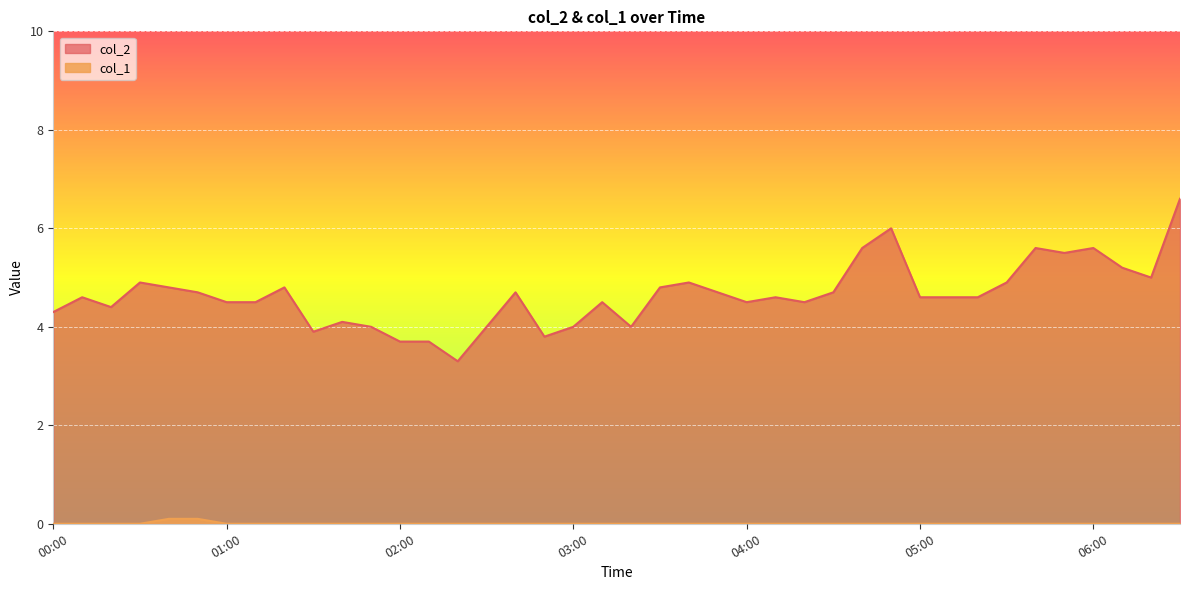

How many lines are shown in the chart?

2